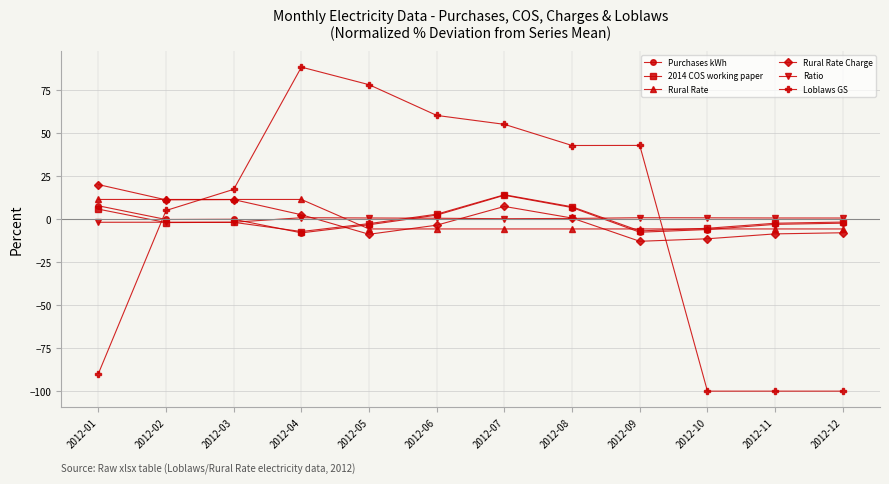

How many data points in Loblaws GS are less than 42?

6